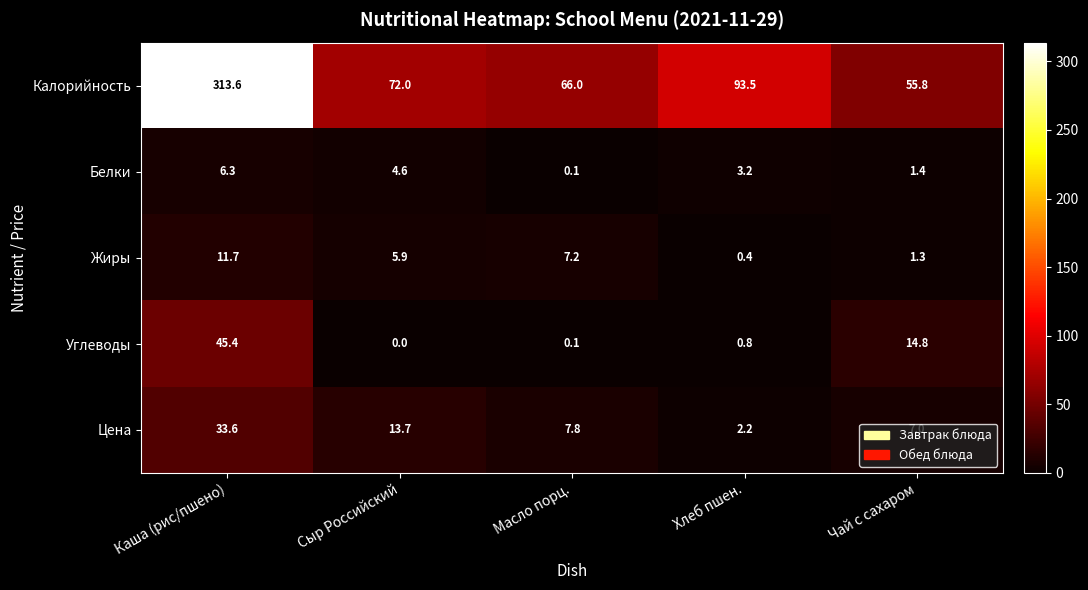

List the series in order of their peak value, lowest first.

Белки, Жиры, Цена, Углеводы, Калорийность